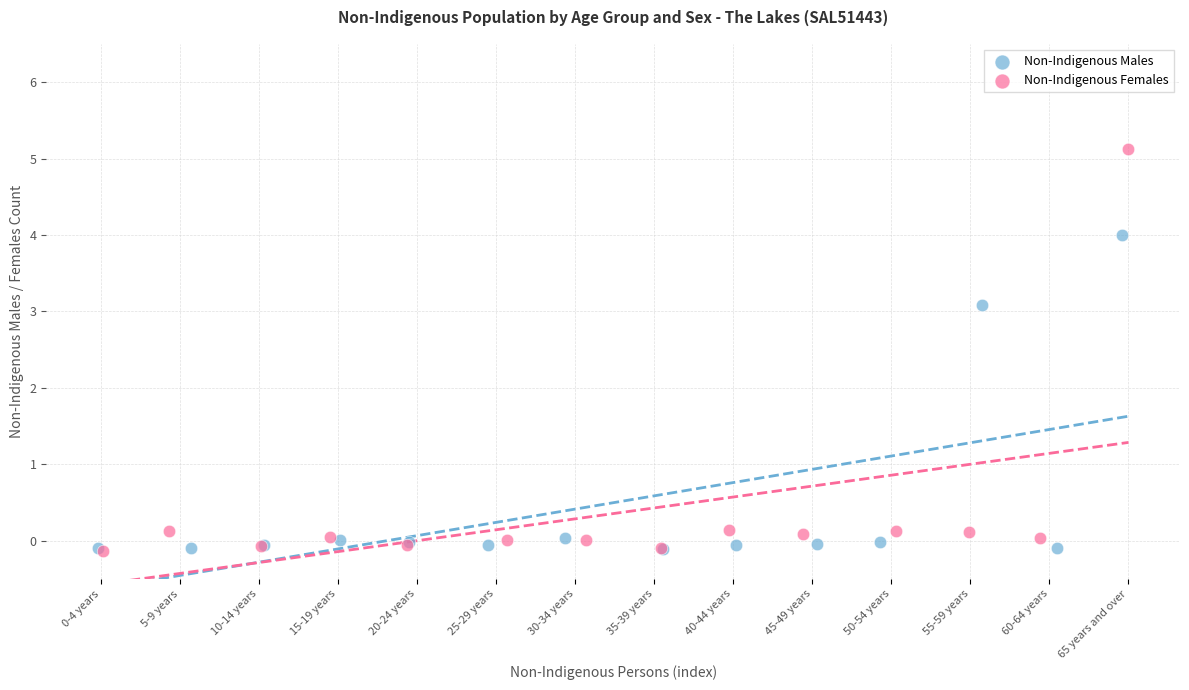

Which series has the widest spread of Y values?

Non-Indigenous Females